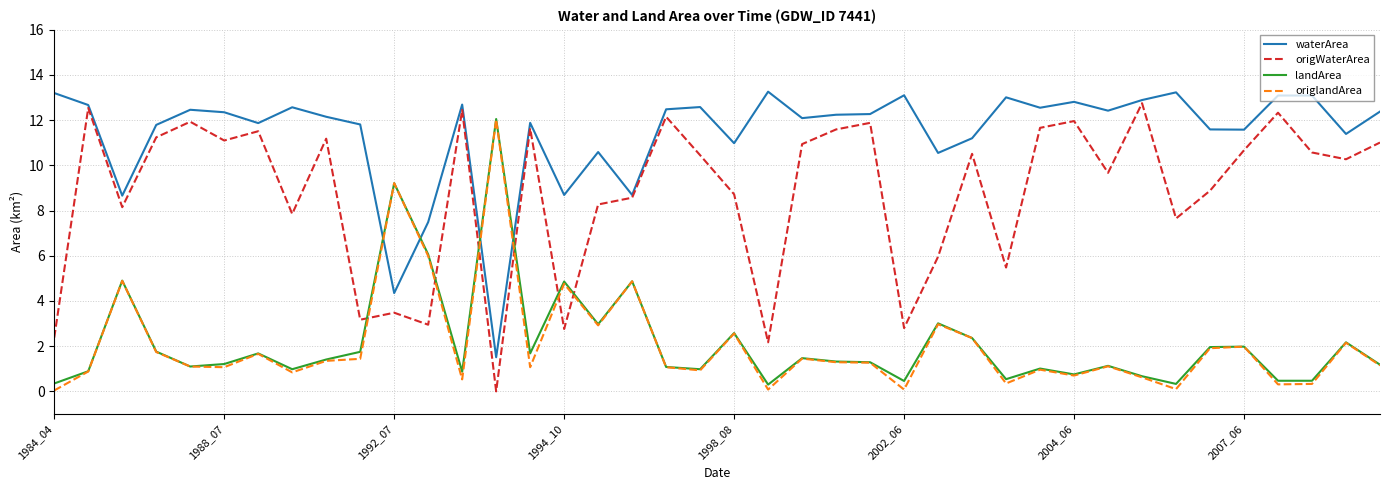

What is the maximum value for origWaterArea?

12.8